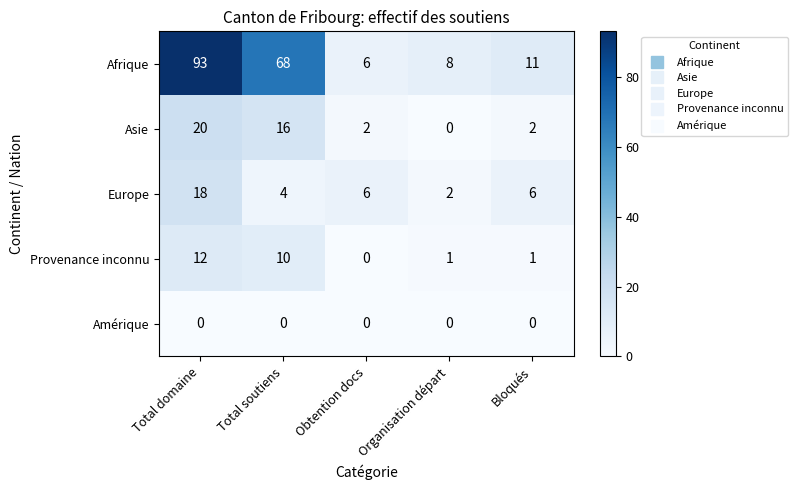

The Provenance inconnu series shows 0 at Obtention docs. True or false?

True